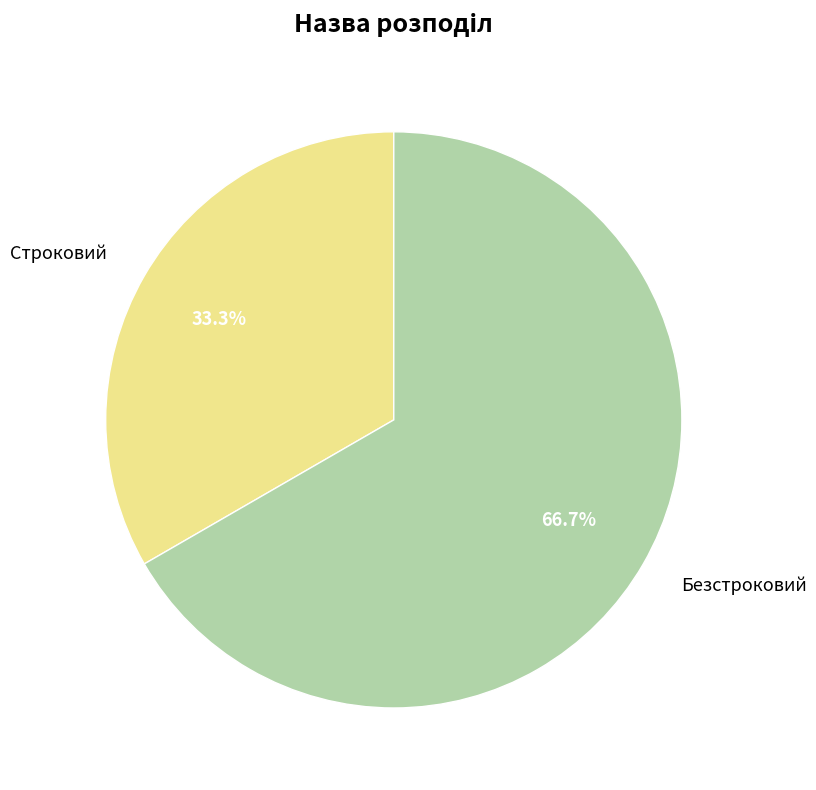

Which category has the biggest portion of the pie?

Безстроковий